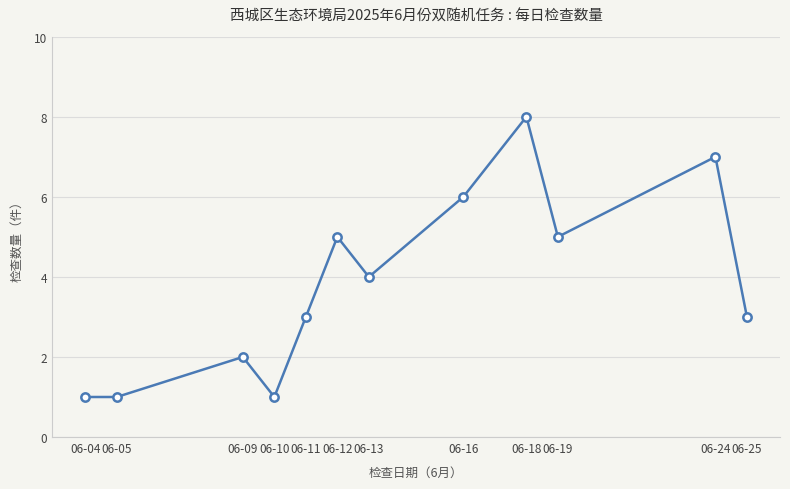

What is the difference between the maximum and second lowest values?

7